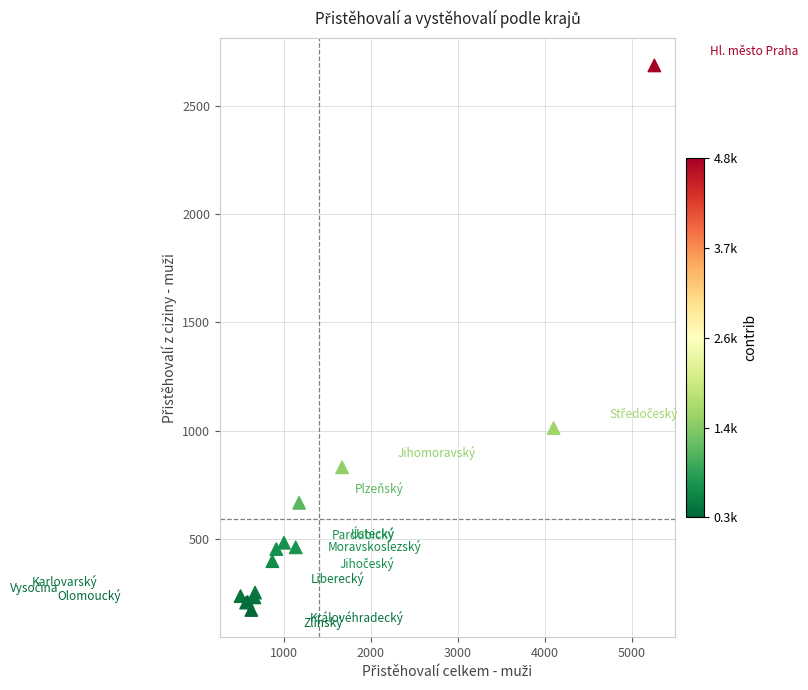

What Y value in the scatter plot is closest to 1429?

1013